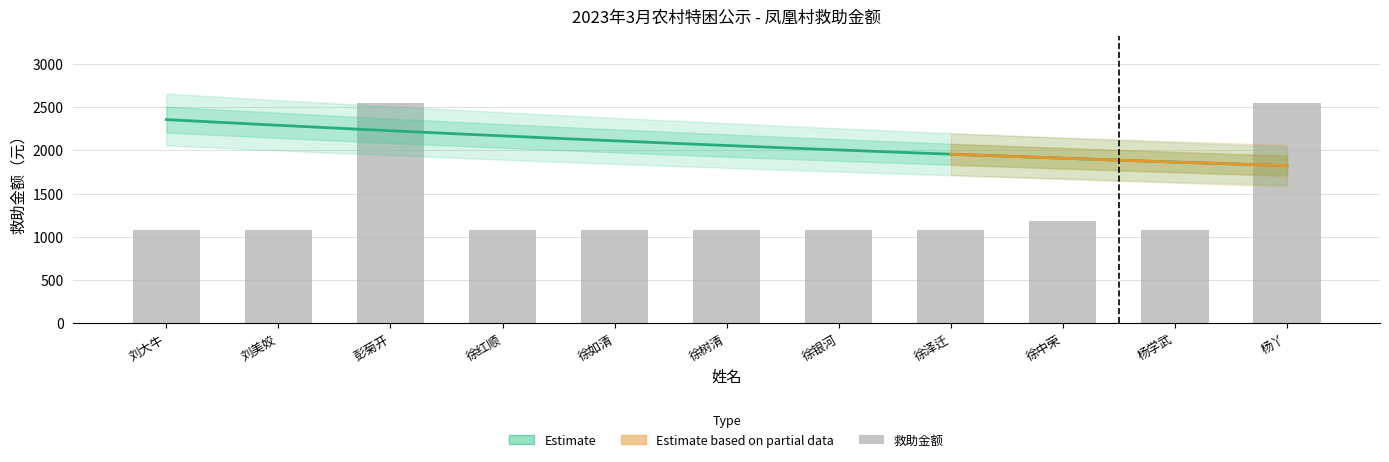

Are the bars grouped side by side (vs. stacked)?

No